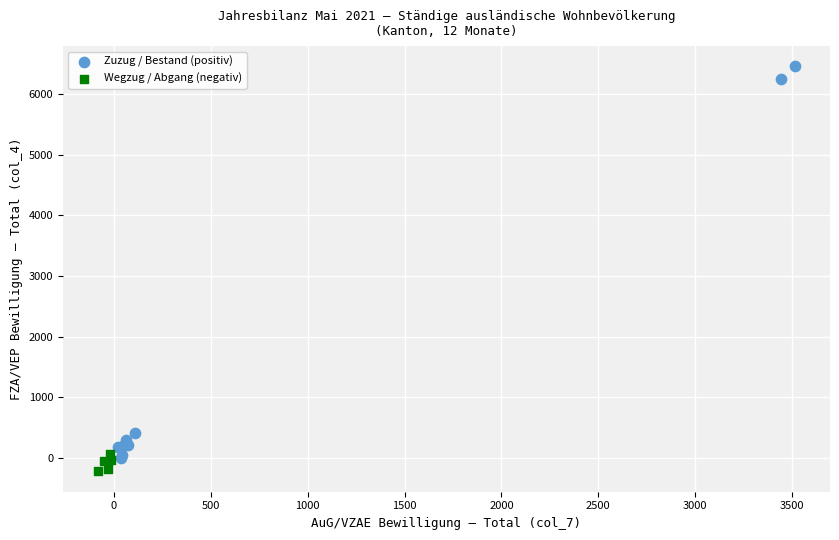

Which series reaches the minimum Y coordinate?

Wegzug / Abgang (negativ)